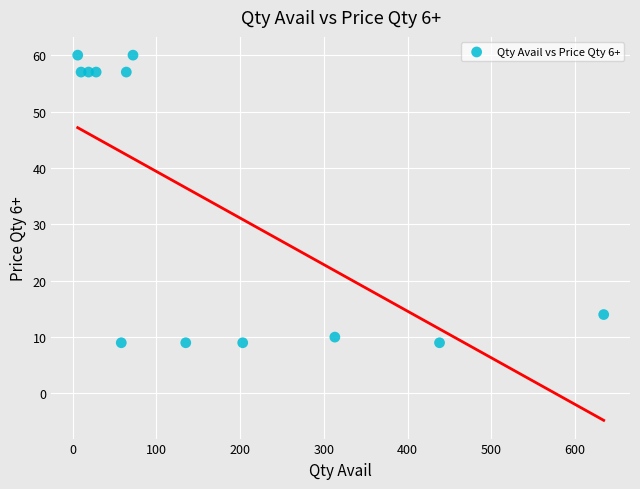

What is the average X value?

165